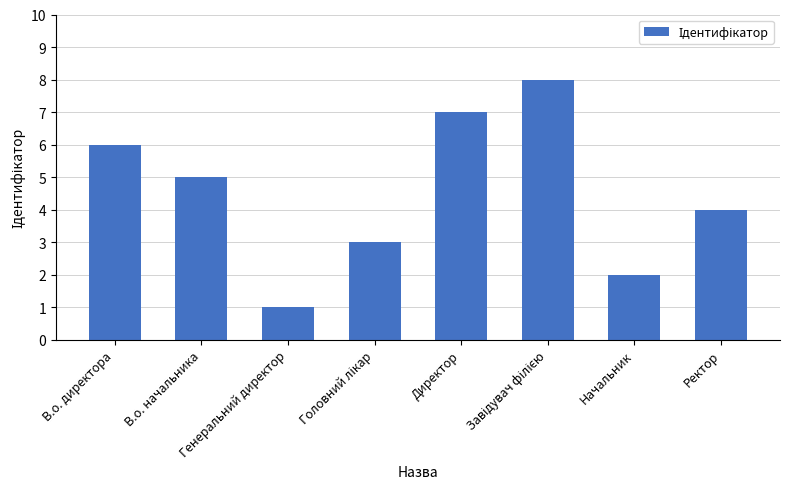

At which category does the chart reach its minimum across all series?

Генеральний директор